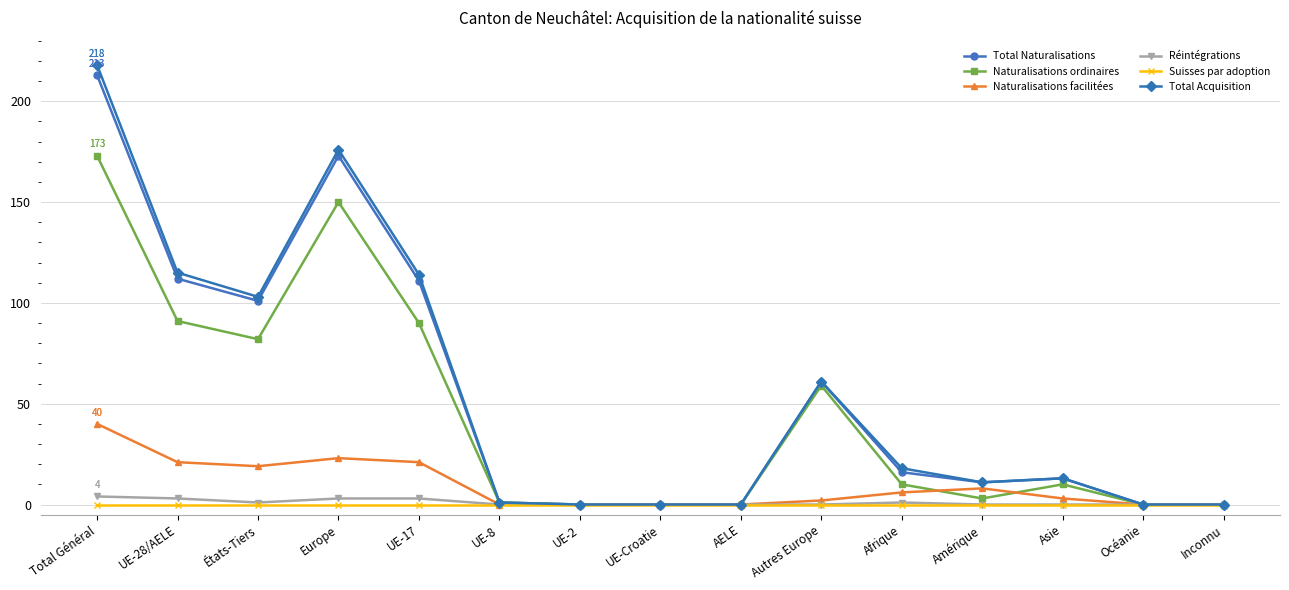

Where is the first local minimum for Total Acquisition?

États-Tiers